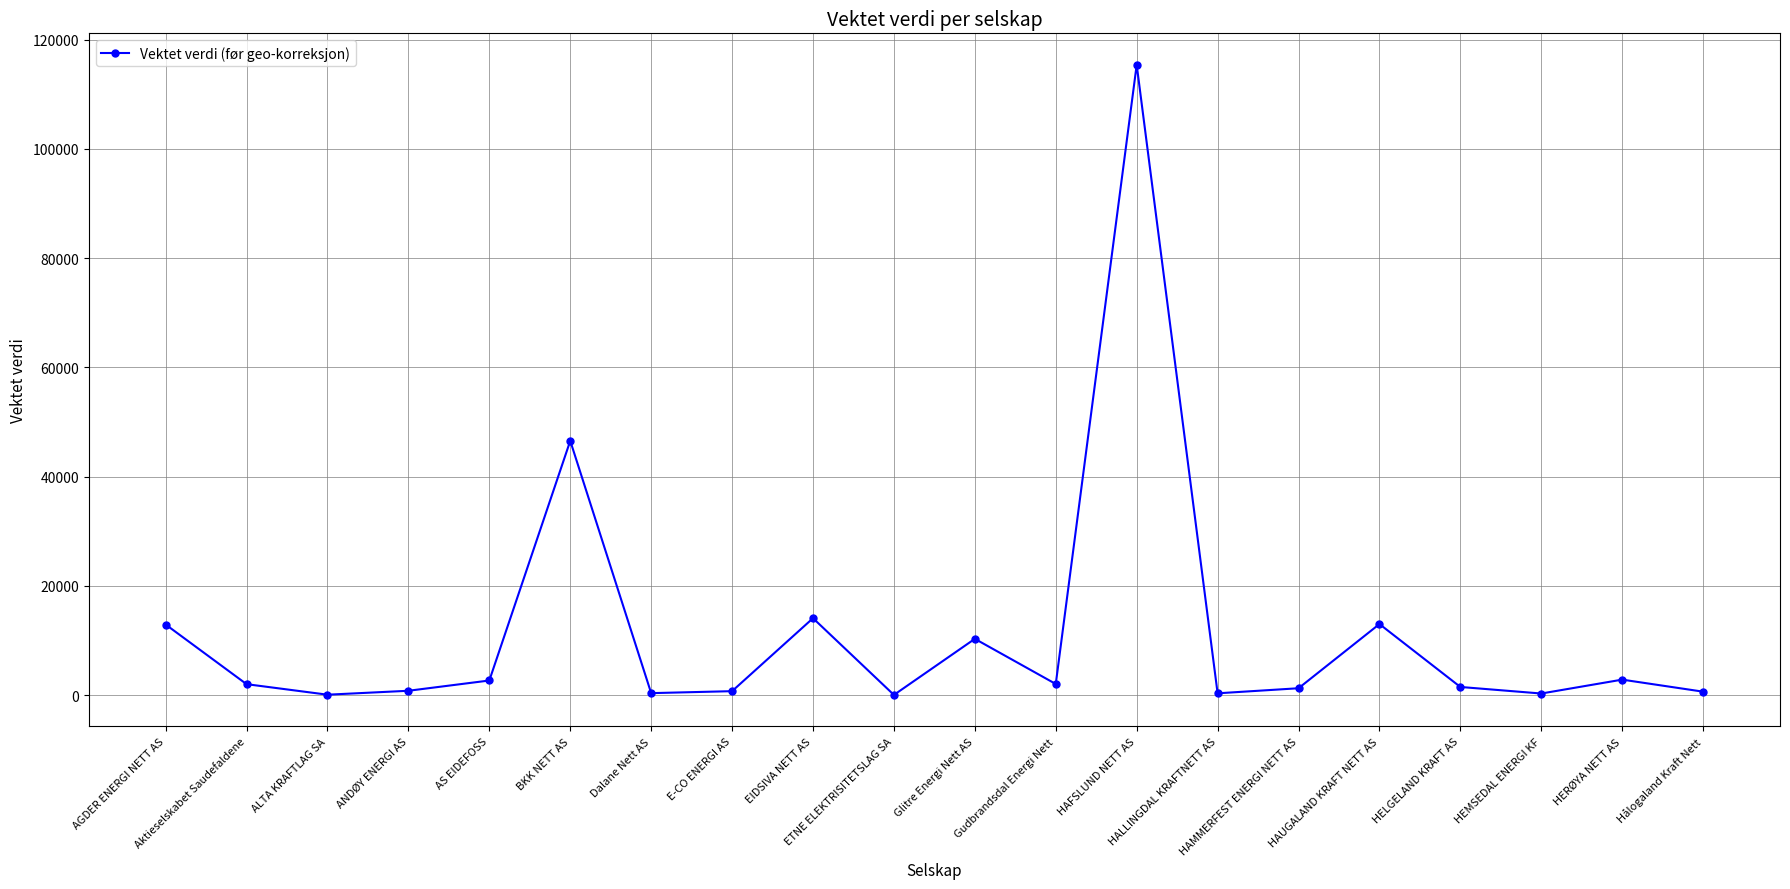

What is the difference between the maximum and minimum values?

115362.9